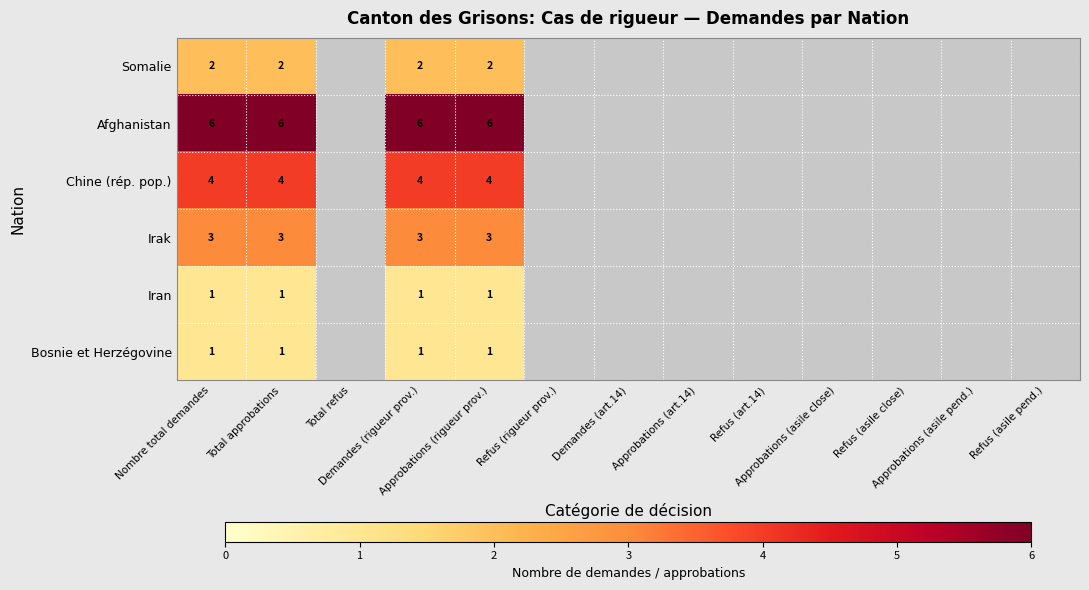

What is the greatest value displayed?

6.0